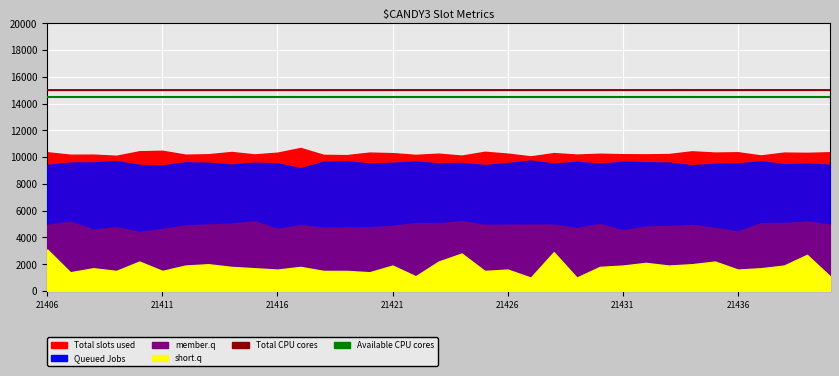

Is the value of Total CPU cores at 23 greater than the value of Available CPU cores at 21?

Yes